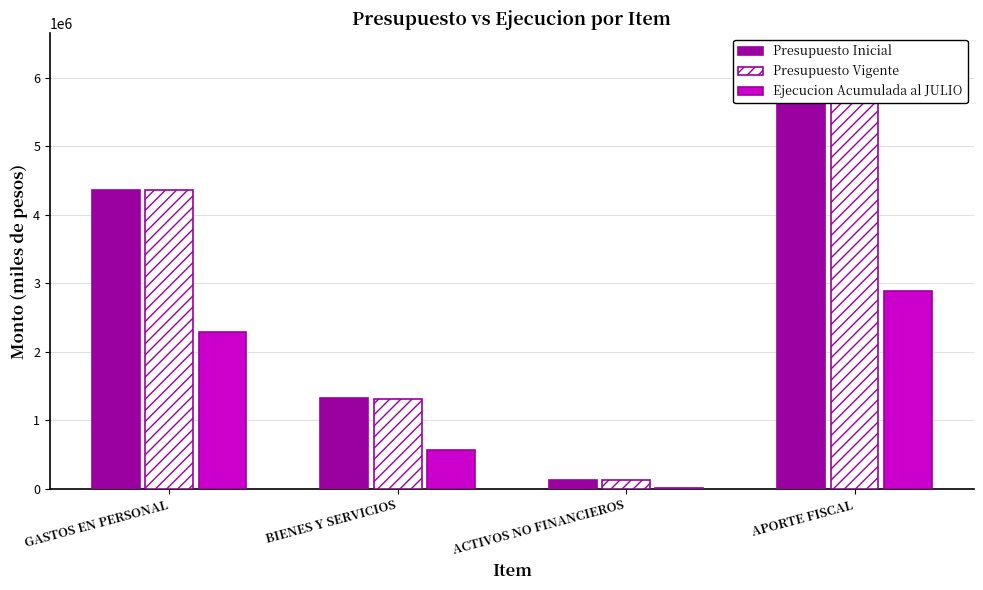

Reading left to right, list all the values displayed in this chart.

Presupuesto Inicial: 4362676	1321168	132864	5782948
Presupuesto Vigente: 4356628	1316605	132864	5772337
Ejecucion Acumulada al JULIO: 2297389	564039	18745	2887361